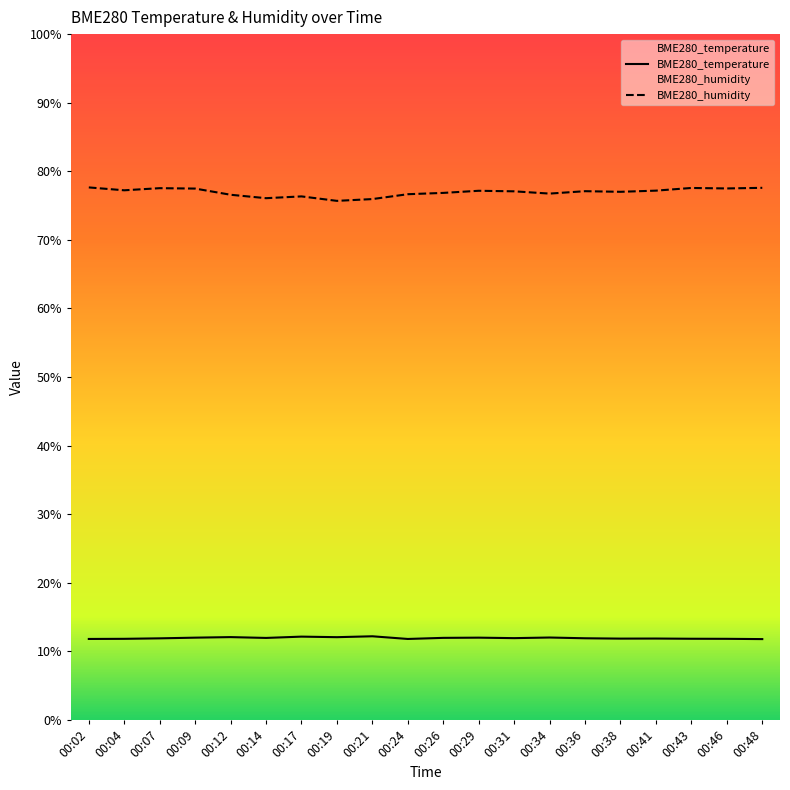

What is the sum of all BME280_humidity values?

1539.0